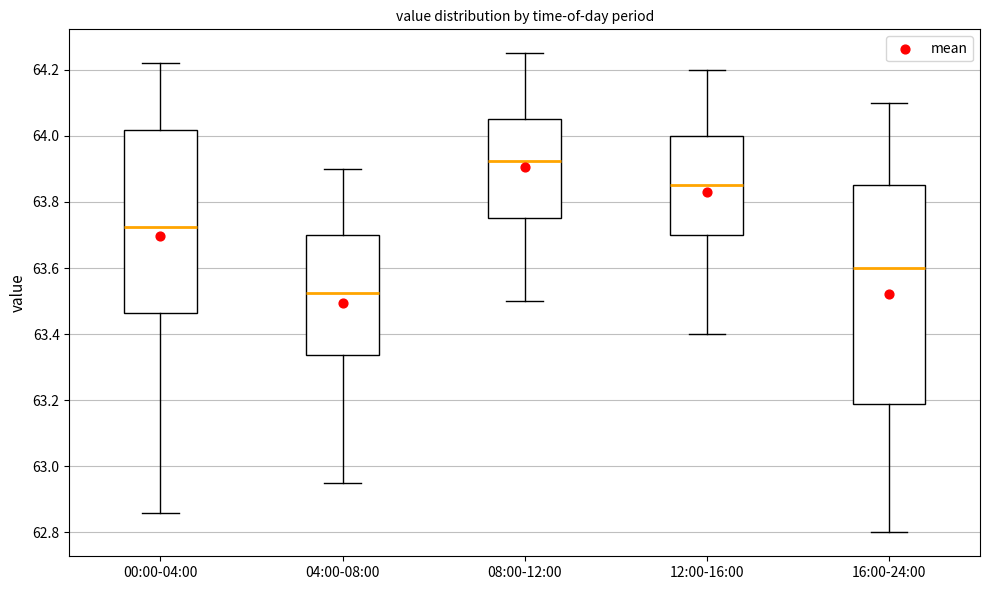

Reading left to right, transcribe this box plot: for each box, give where its median line is, the range the box spans, and where its two whiskers end, as read against the y-axis. The values are not printed on the chart, so give them approximately, as read against the axis.

00:00-04:00: median 63.72, box 63.46 to 64.02, whiskers 62.86 to 64.22
04:00-08:00: median 63.52, box 63.34 to 63.70, whiskers 62.96 to 63.90
08:00-12:00: median 63.92, box 63.76 to 64.06, whiskers 63.50 to 64.26
12:00-16:00: median 63.86, box 63.70 to 64.00, whiskers 63.40 to 64.20
16:00-24:00: median 63.60, box 63.18 to 63.86, whiskers 62.80 to 64.10